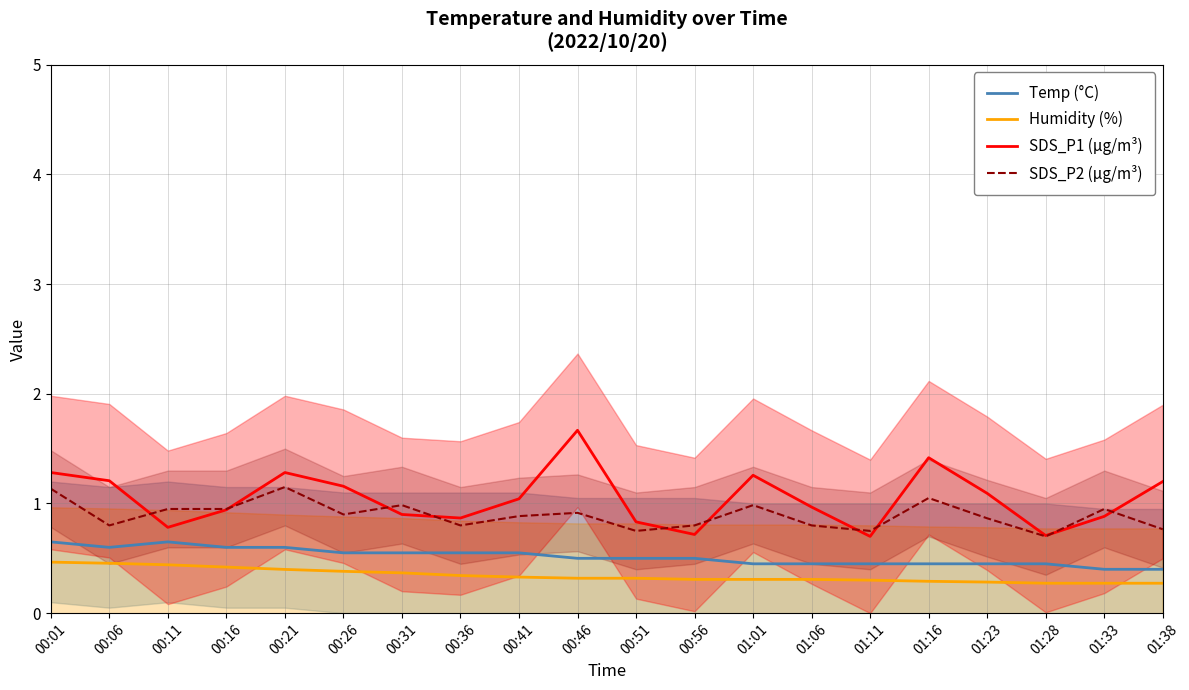

How many lines are shown in the chart?

4